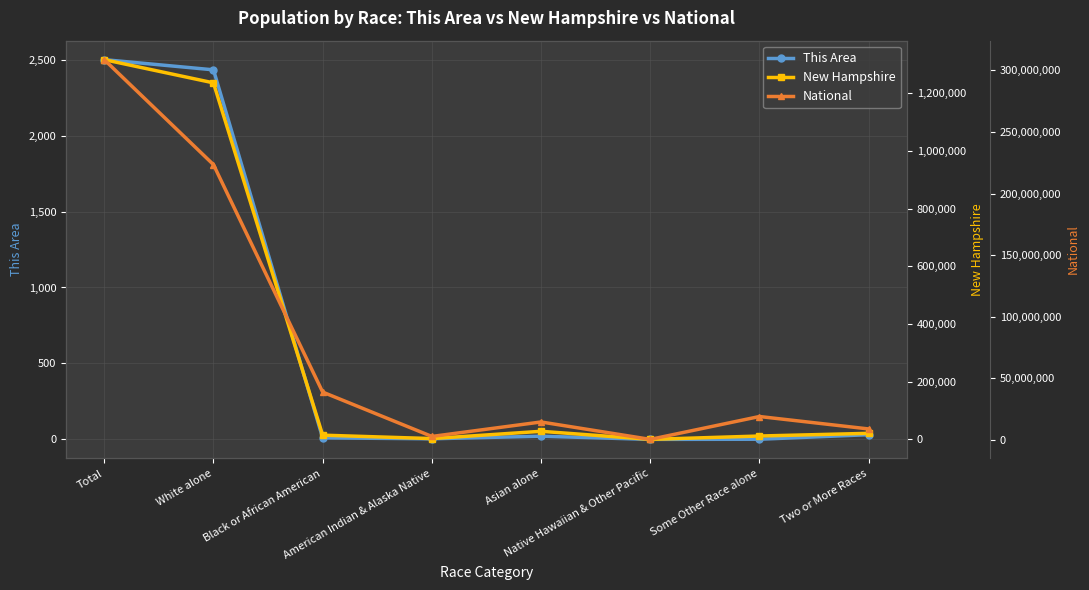

What is the maximum value shown in the chart?

308745538